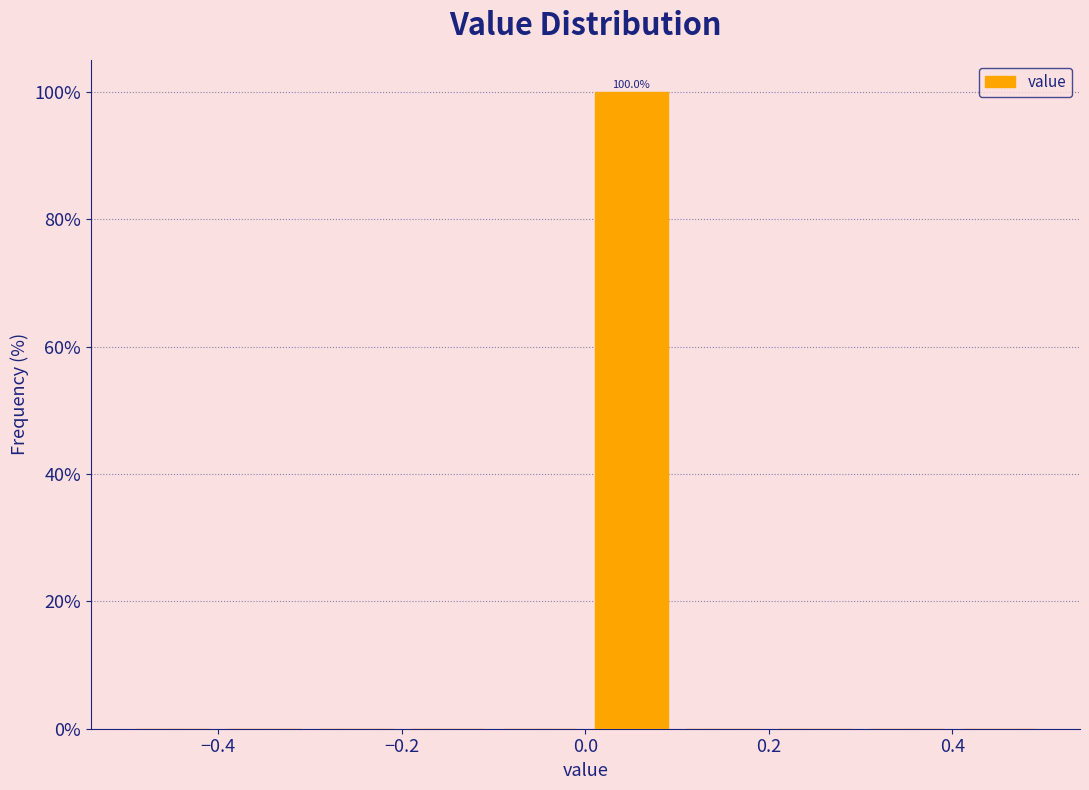

Which range on the x-axis has the tallest bar?

0.0 to 0.1